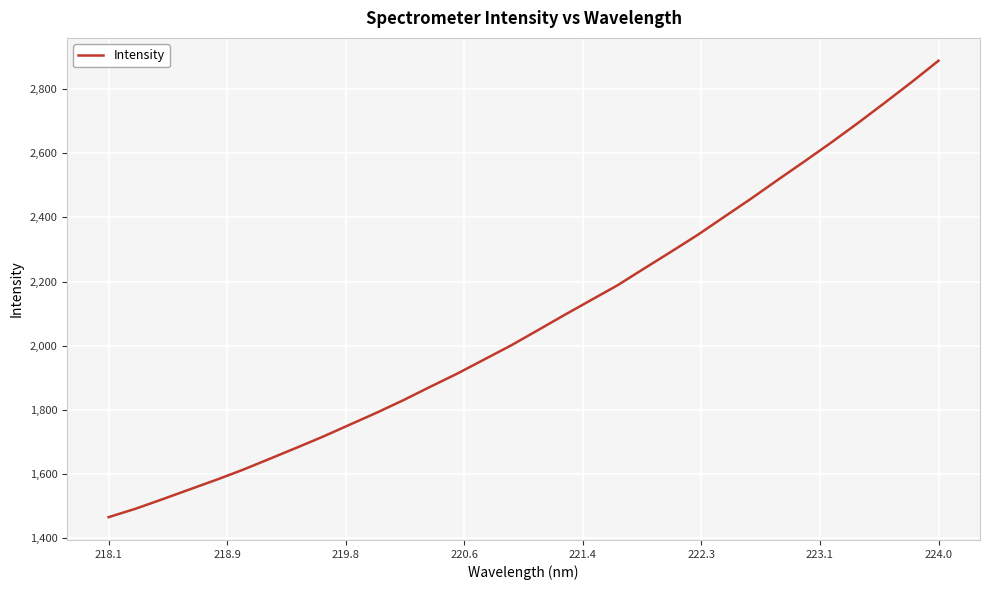

What is the difference between the maximum and minimum values?

1422.0